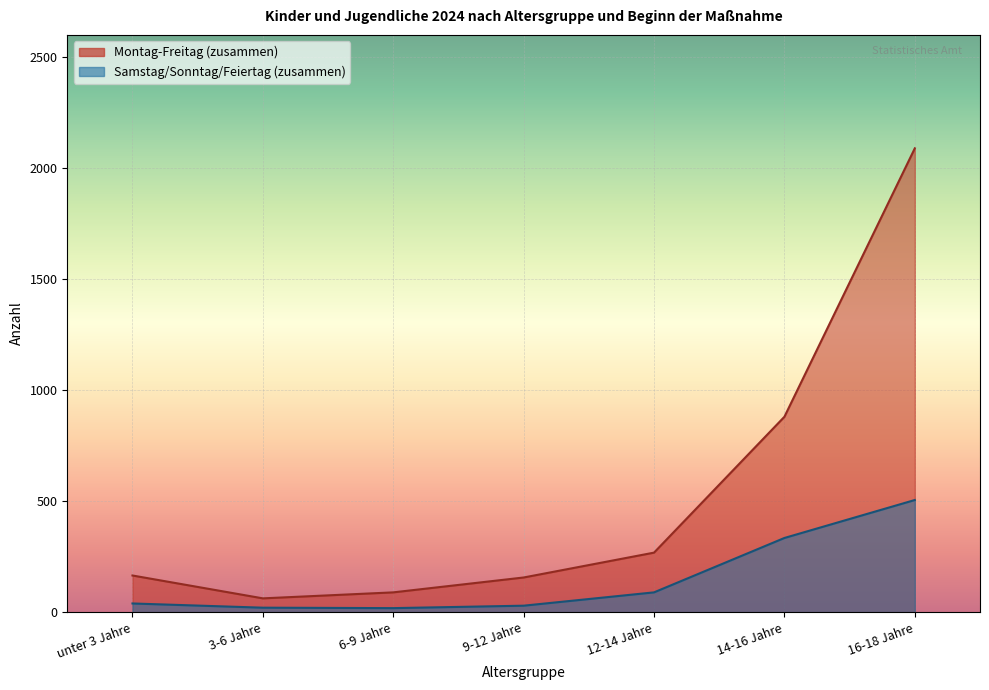

What is the average value of the Montag-Freitag (zusammen) series?

530